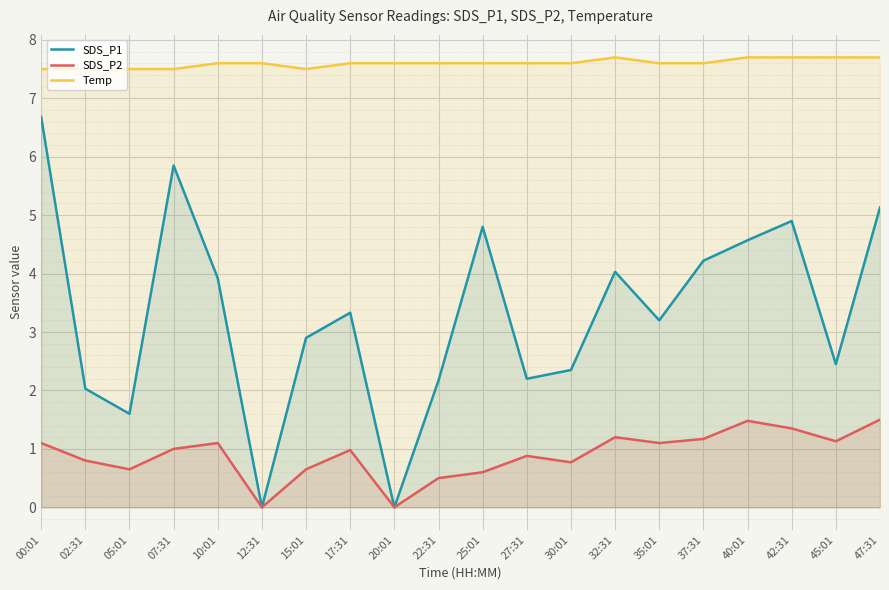

What is the total value across all series at 35:01?

11.9